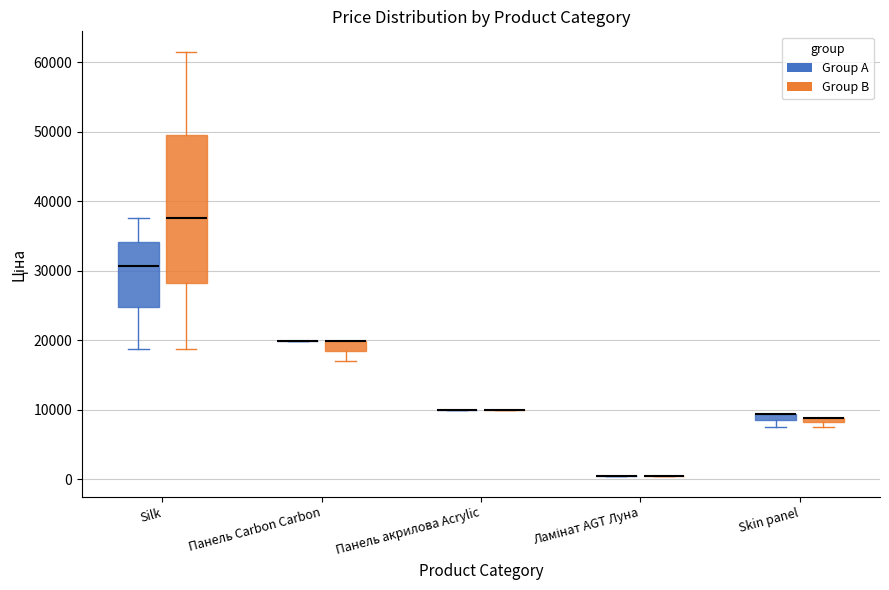

Which box is the tallest, from its lower edge to its upper edge?

Silk (Group B)